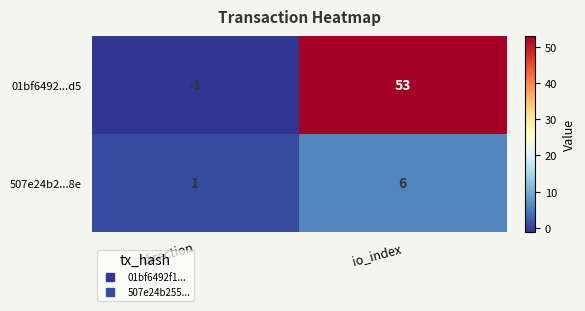

What is the difference between the maximum and minimum values in the 01bf6492...d5 series?

54